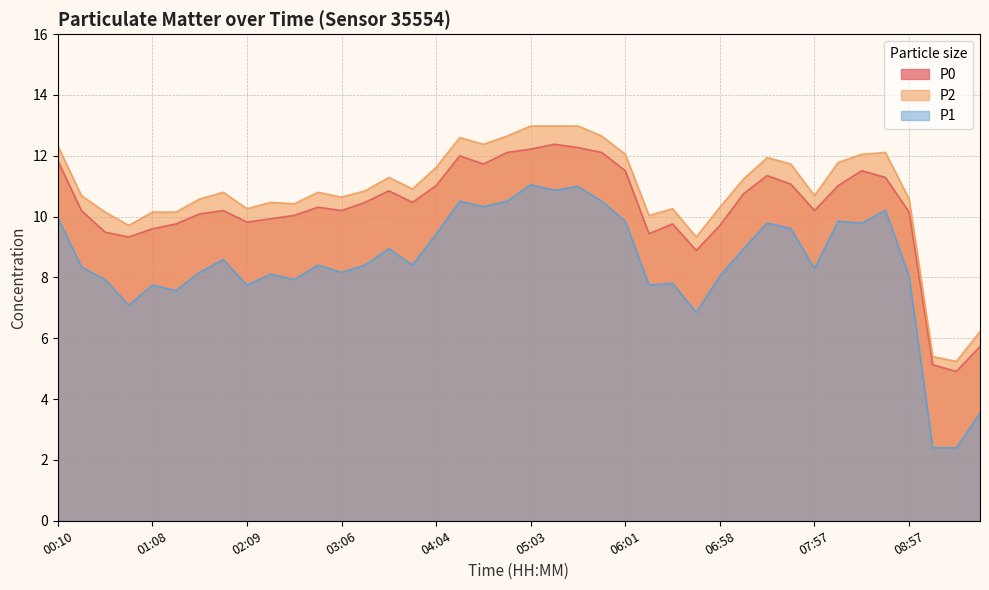

At which category is the sum across all series the highest?

05:03